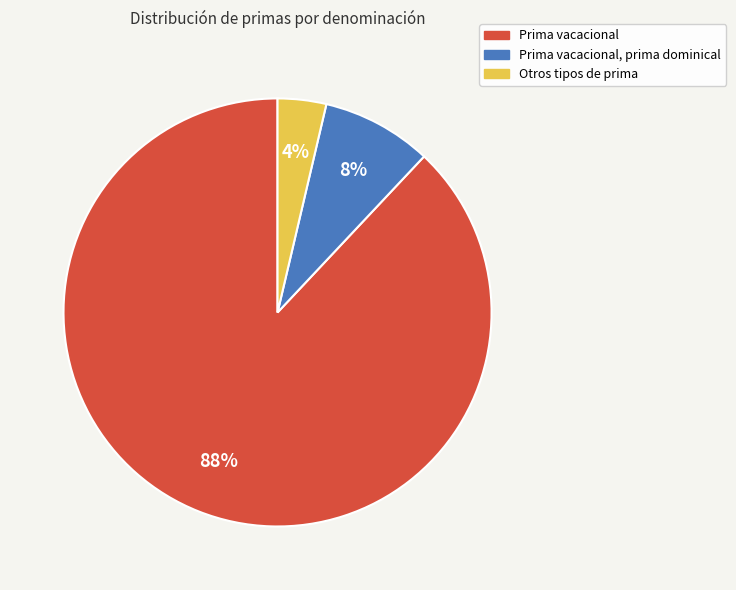

Is there a majority slice in this chart?

Yes